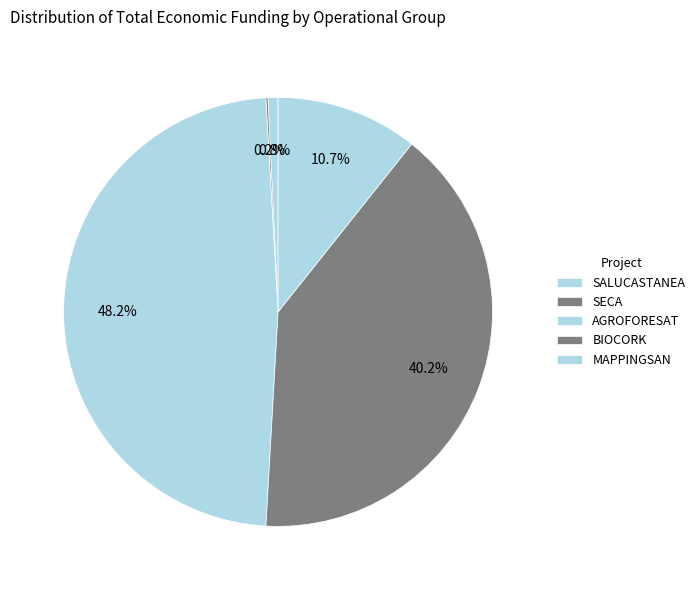

How many slices are in this pie chart?

5